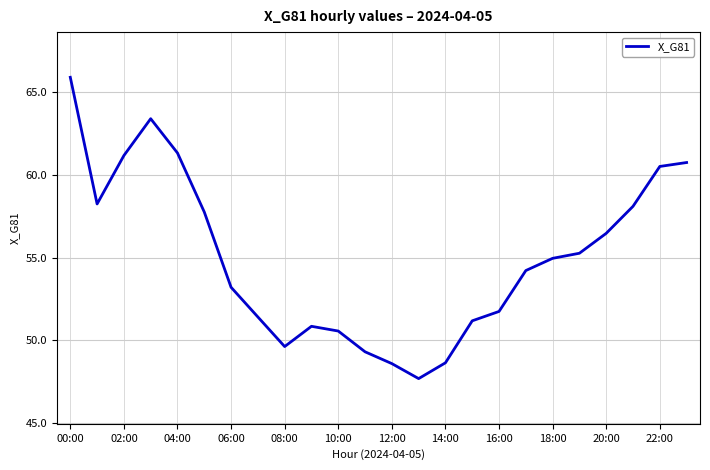

What is the maximum value shown in the chart?

65.9